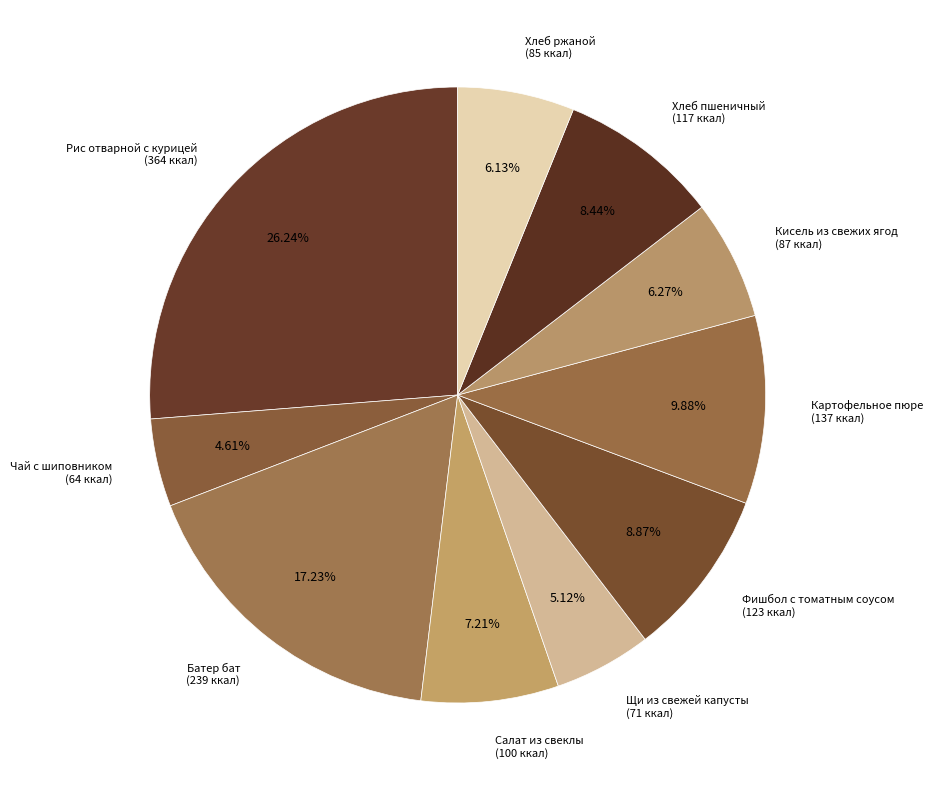

To the nearest percent, what is the difference between the Салат из свеклы and Фишбол с томатным соусом slice percentages?

2%